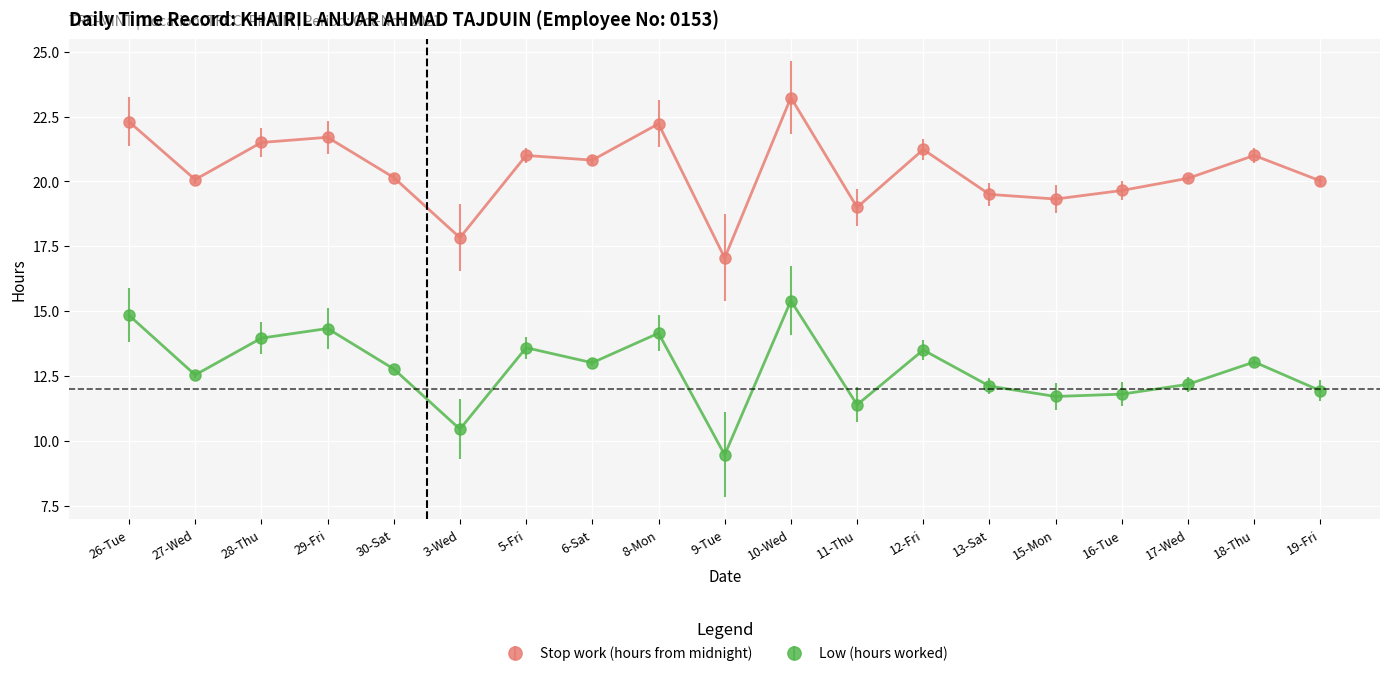

Which series has the largest range (max minus min)?

Stop work (hours from midnight)